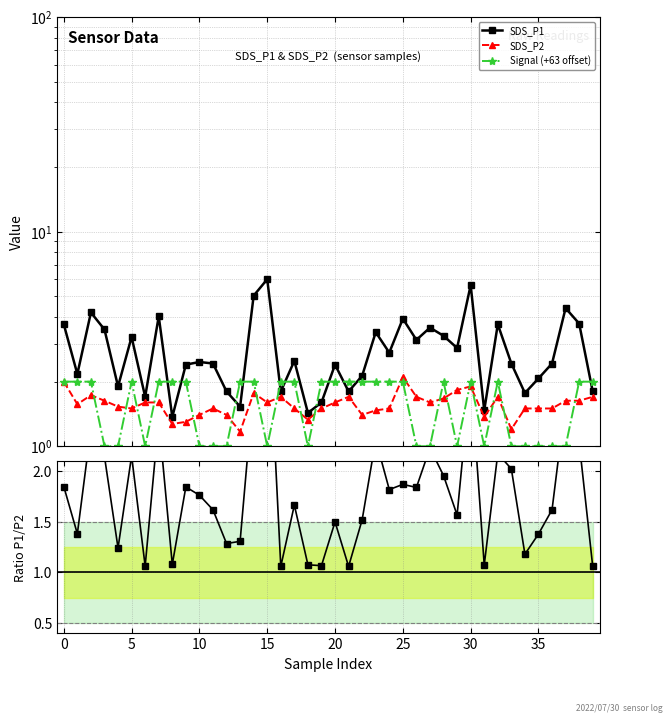

What is the greatest value displayed?

6.0